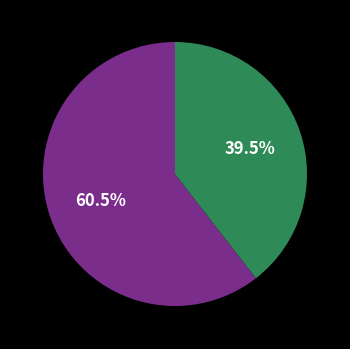

To the nearest percent, what is the difference between the largest and smallest slice percentages?

21%